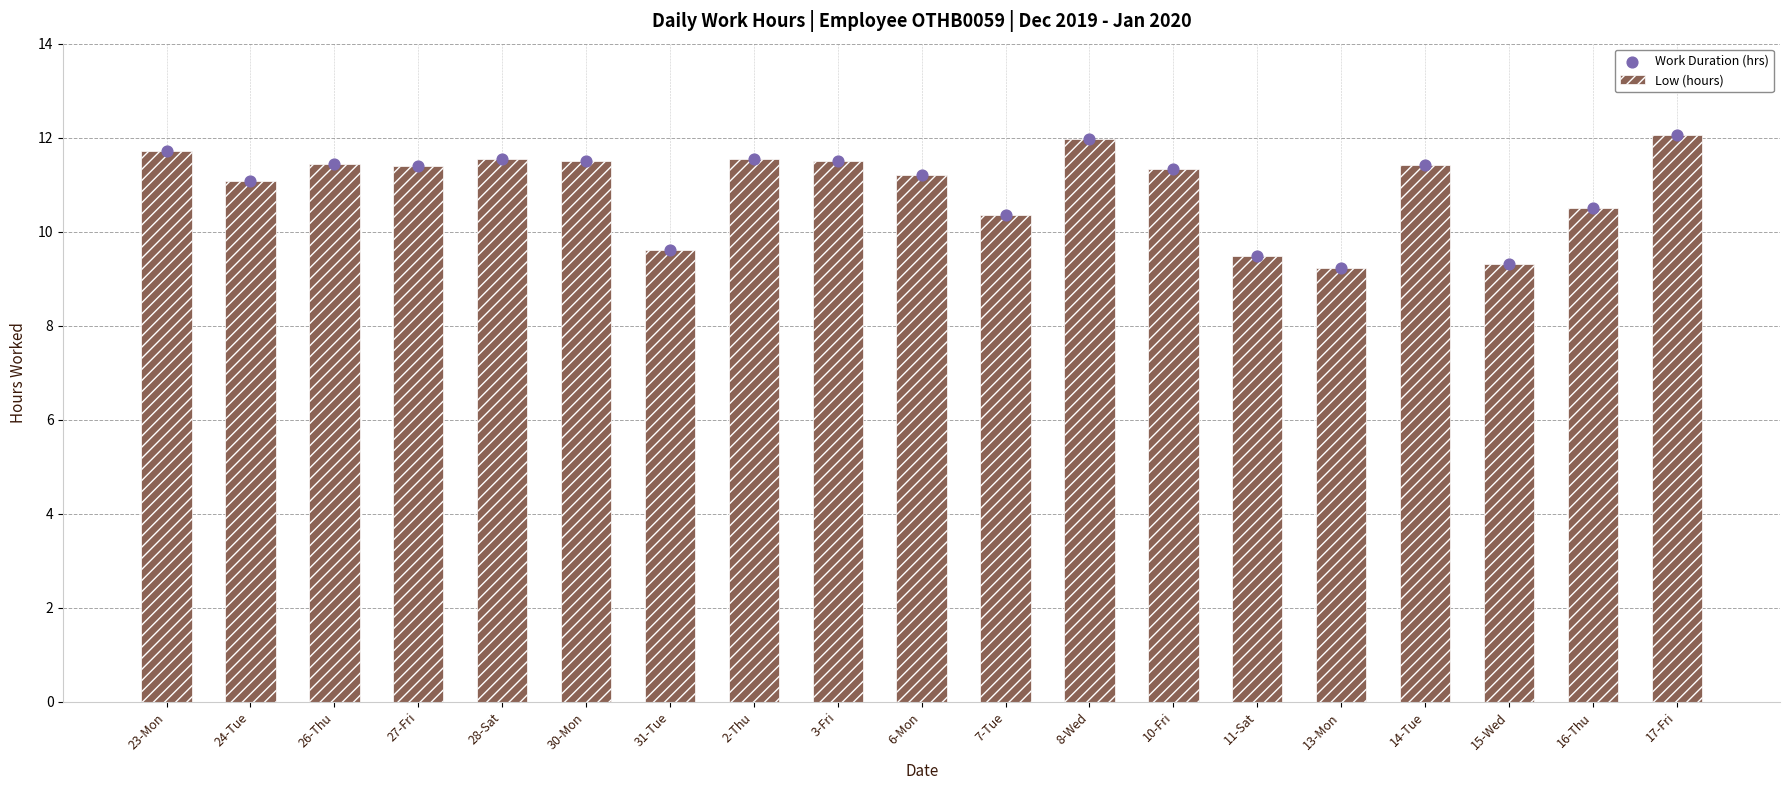

Is the value of Work Duration (hrs) at 15-Wed greater than the value of Low (hours) at 23-Mon?

No